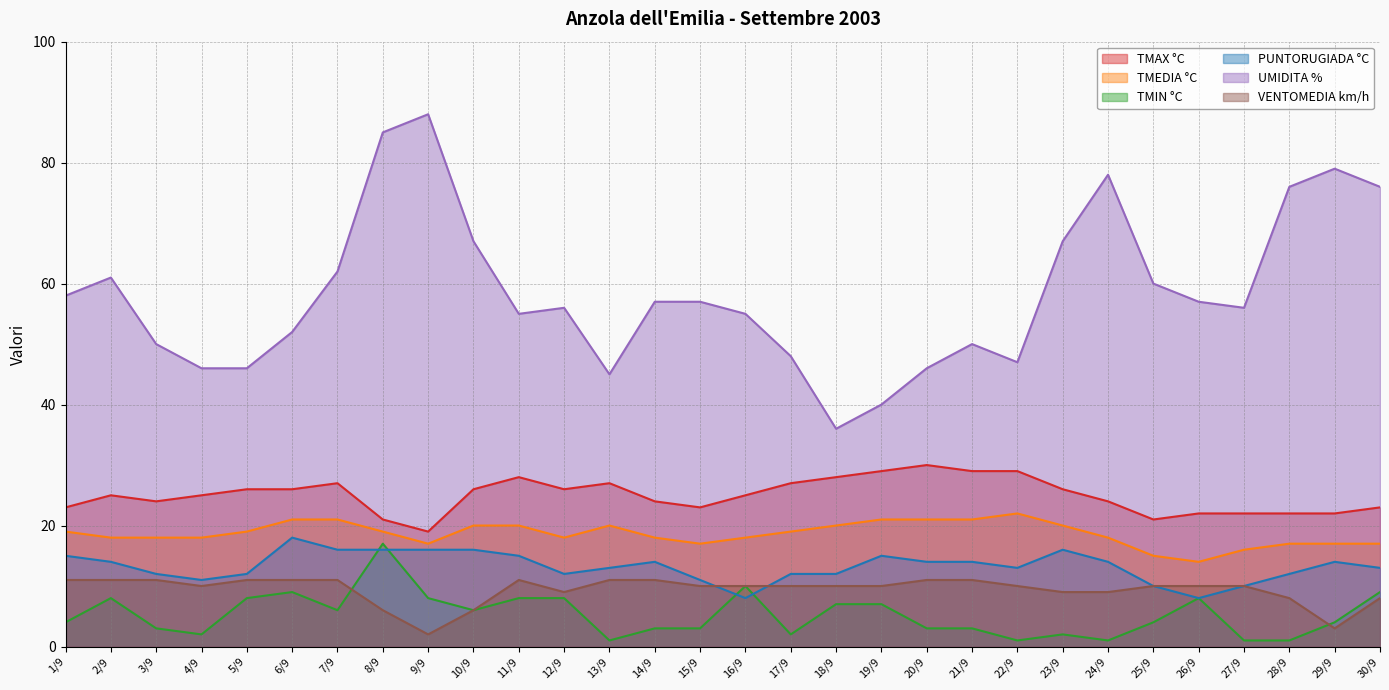

How many data points in TMIN °C are above 4?

14